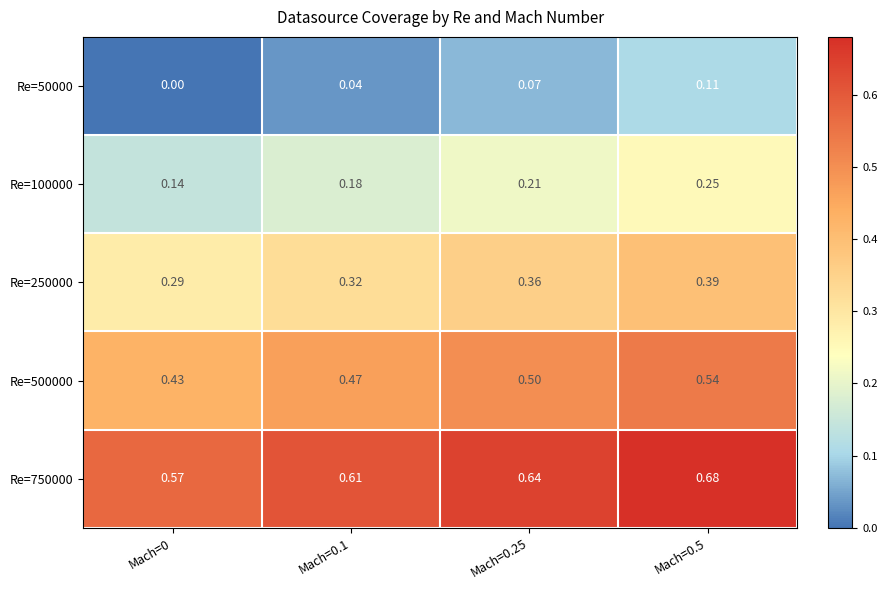

List the series in order of their overall mean, highest first.

Re=750000, Re=500000, Re=250000, Re=100000, Re=50000